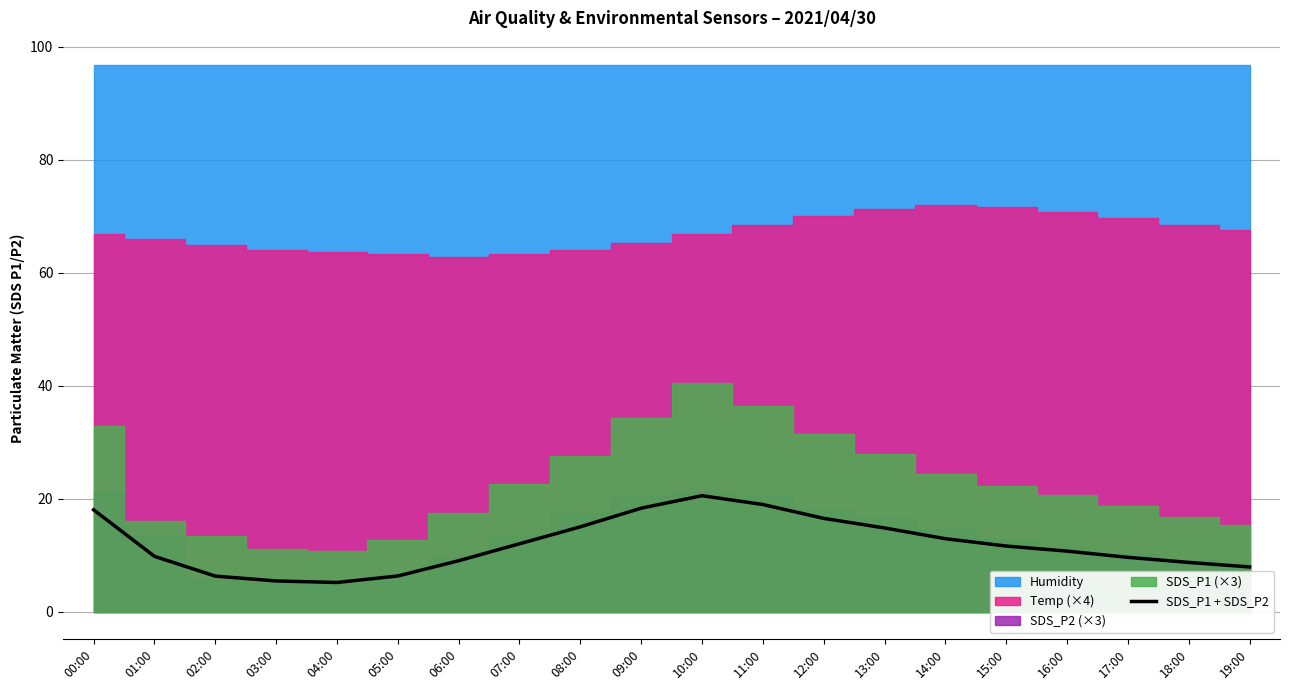

How many lines are shown in the chart?

1